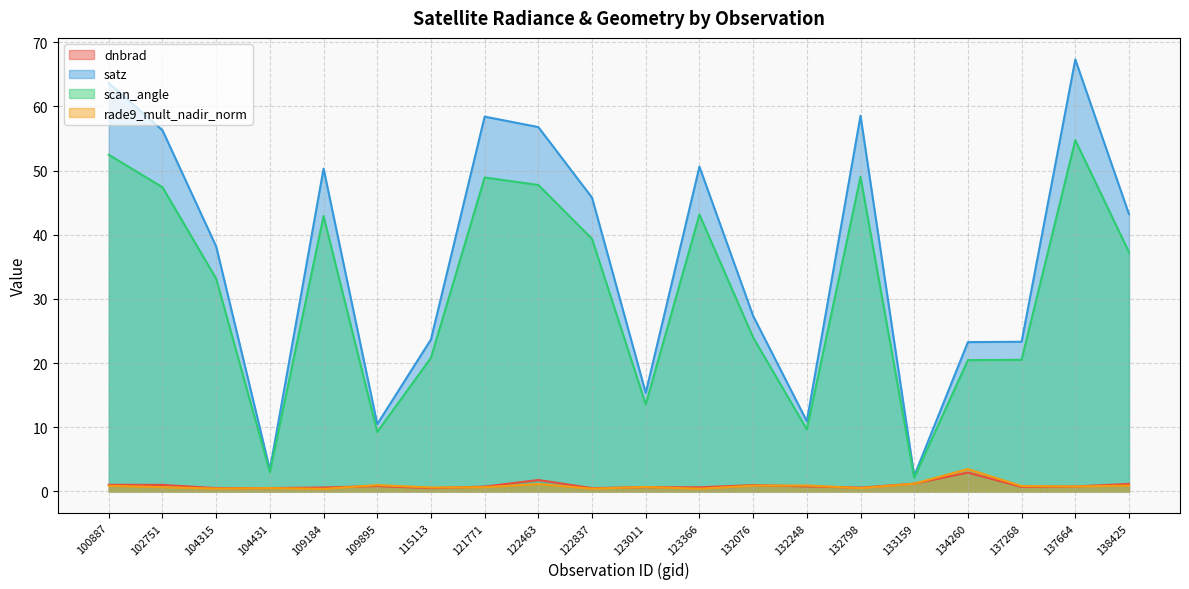

At which label does scan_angle reach its minimum?

133159